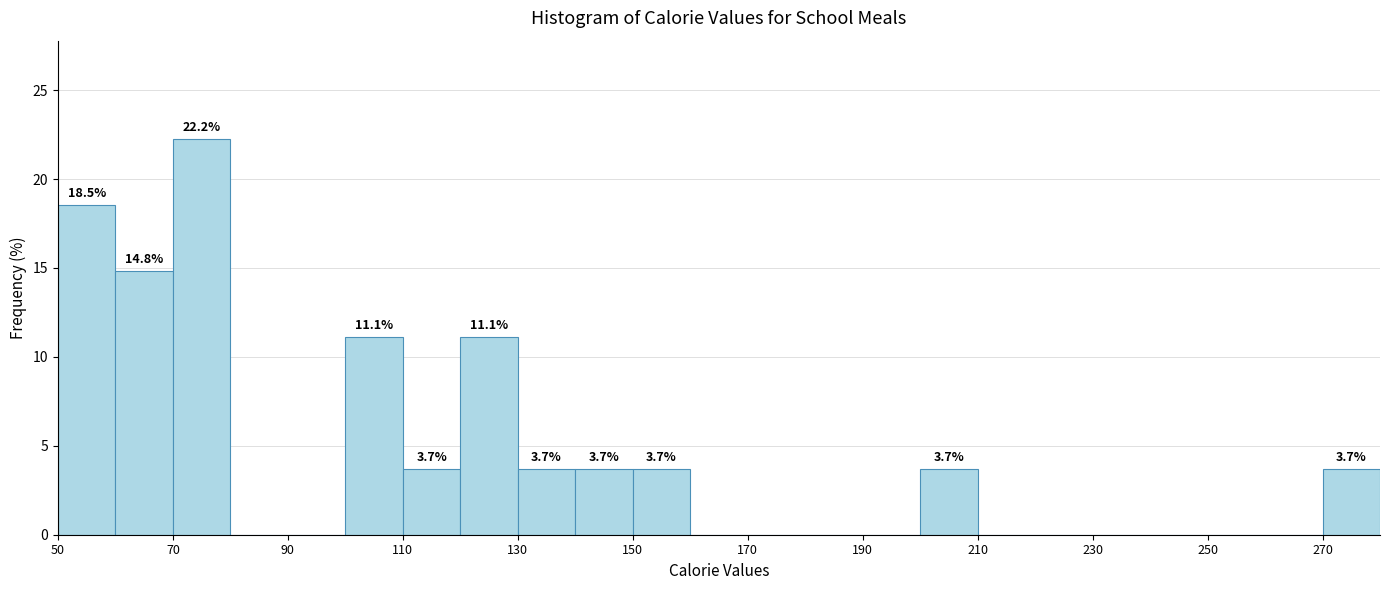

Which range on the x-axis has the tallest bar?

70 to 80